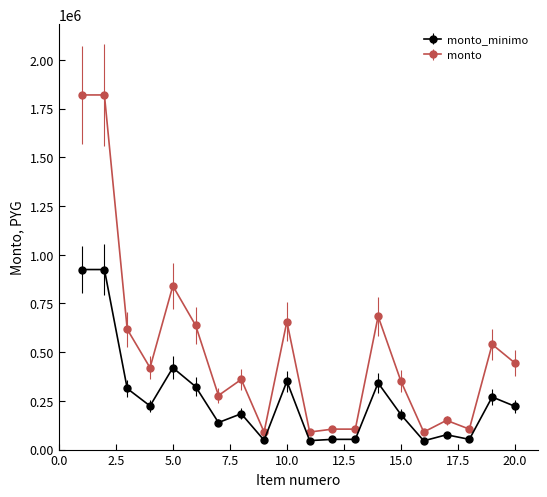

How many lines are shown in the chart?

2